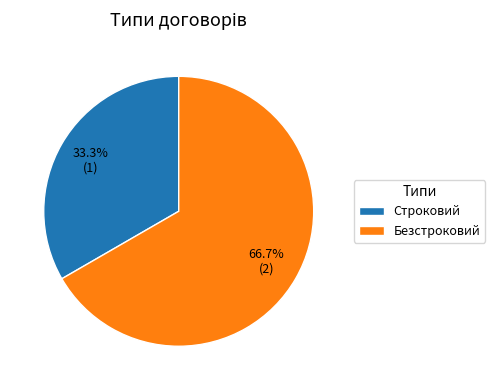

To the nearest percent, what portion does Безстроковий represent?

67%